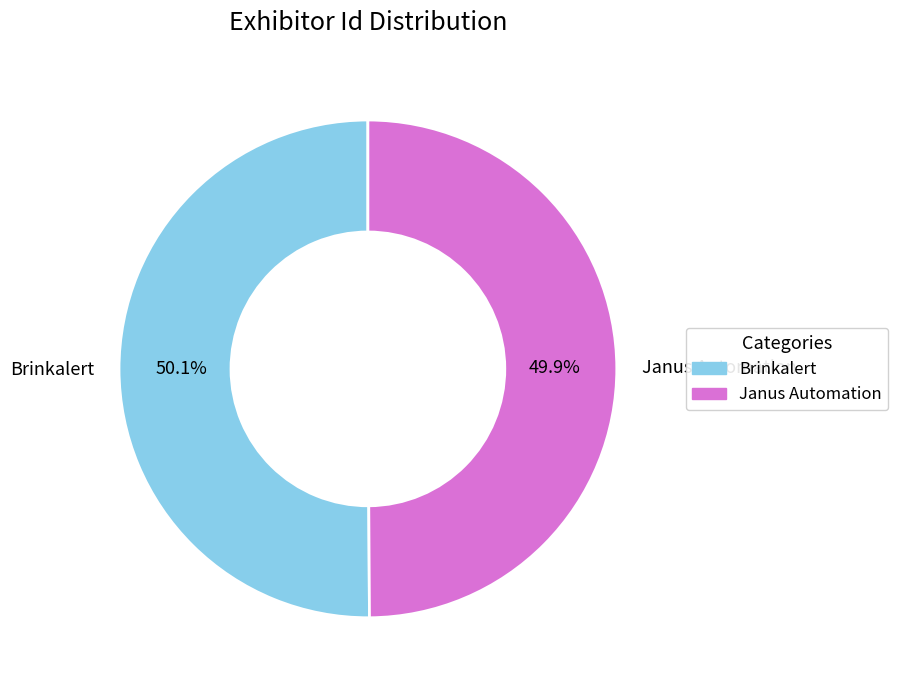

What percentage is NOT represented by Brinkalert?

49.9%